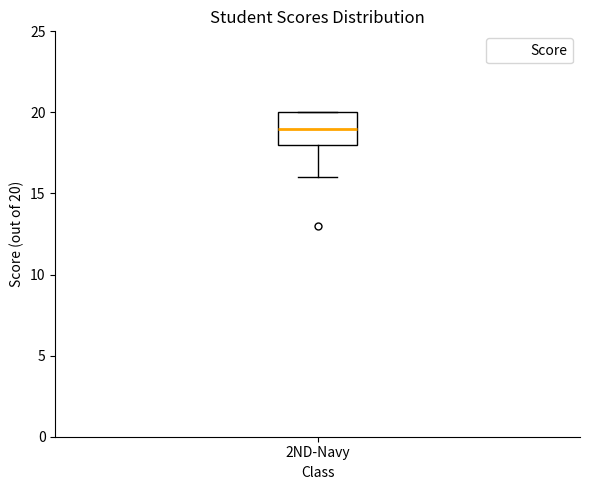

Read this box plot against the y-axis: the position of the median line, the range covered by the box, and the ends of both whiskers. The values are not printed on the chart, so give them approximately, as read against the axis.

median 19, box 18 to 20, whiskers 16 to 20